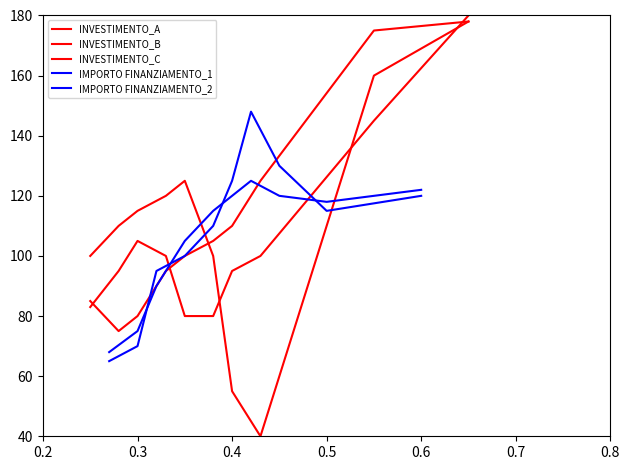

What is the value of the IMPORTO FINANZIAMENTO_2 point at the 7th from the left?

125